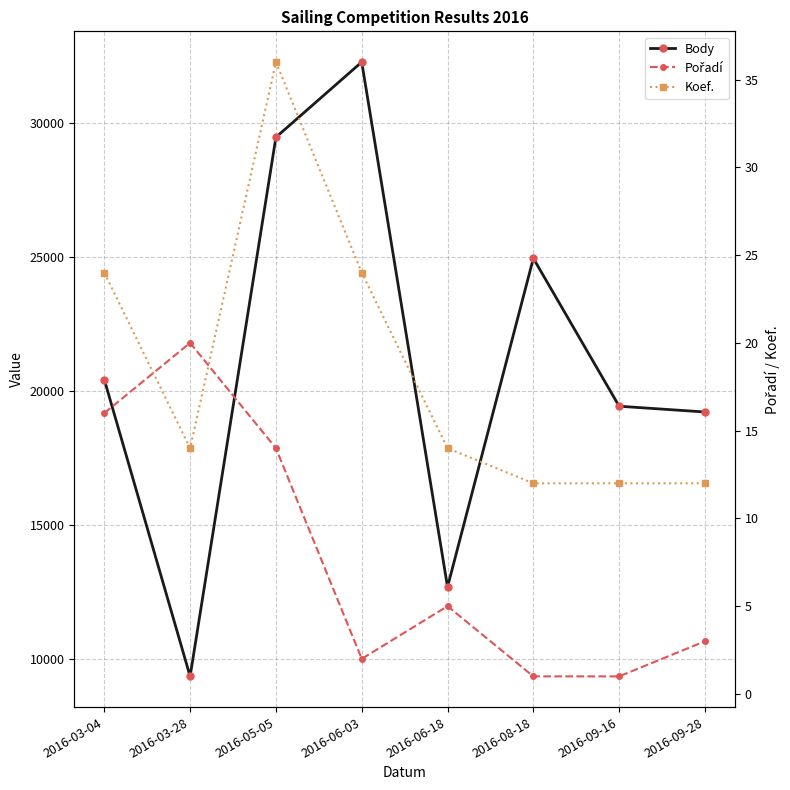

How many distinct data groups are displayed?

3